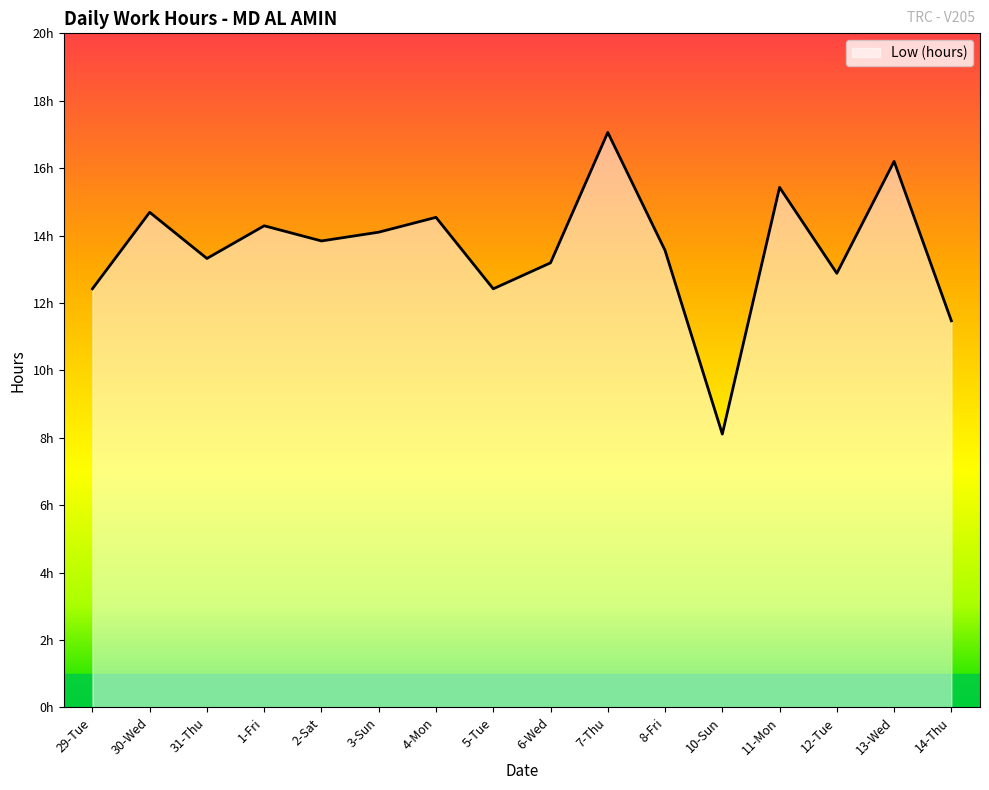

The value at 7-Thu is 17.1. True or false?

True